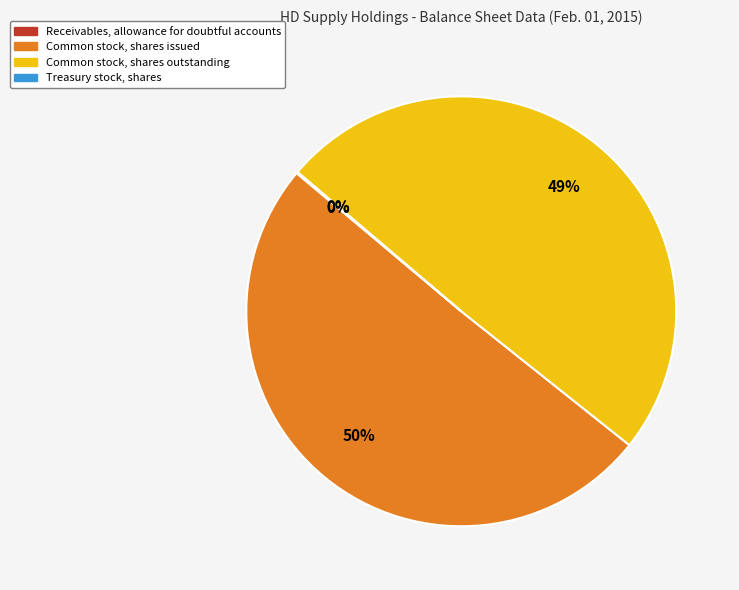

Which slice is the largest?

Common stock, shares issued